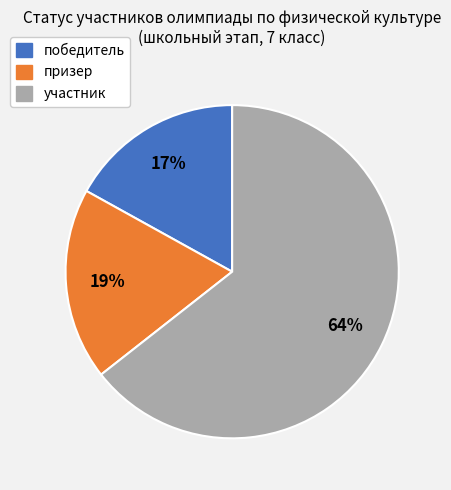

Rank the categories by value from highest to lowest.

участник, призер, победитель